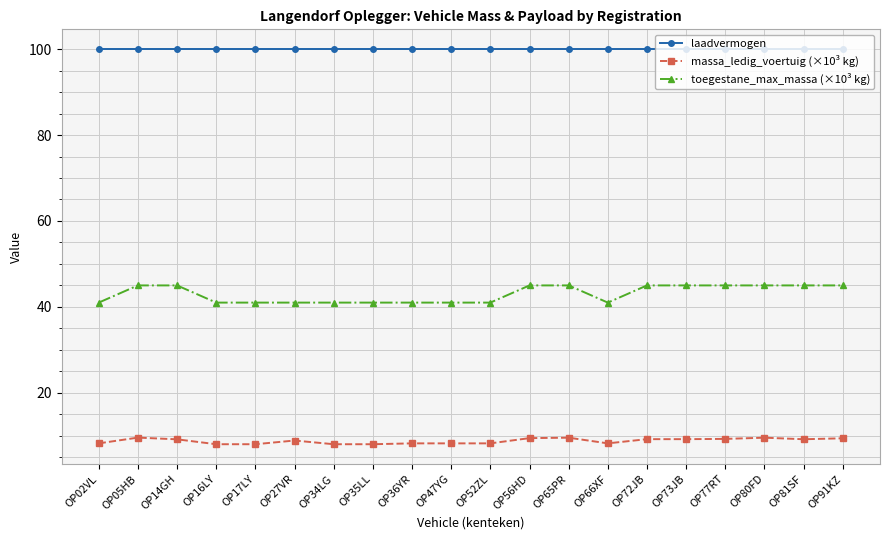

What is the sum of all toegestane_max_massa (×10³ kg) values?

860.0